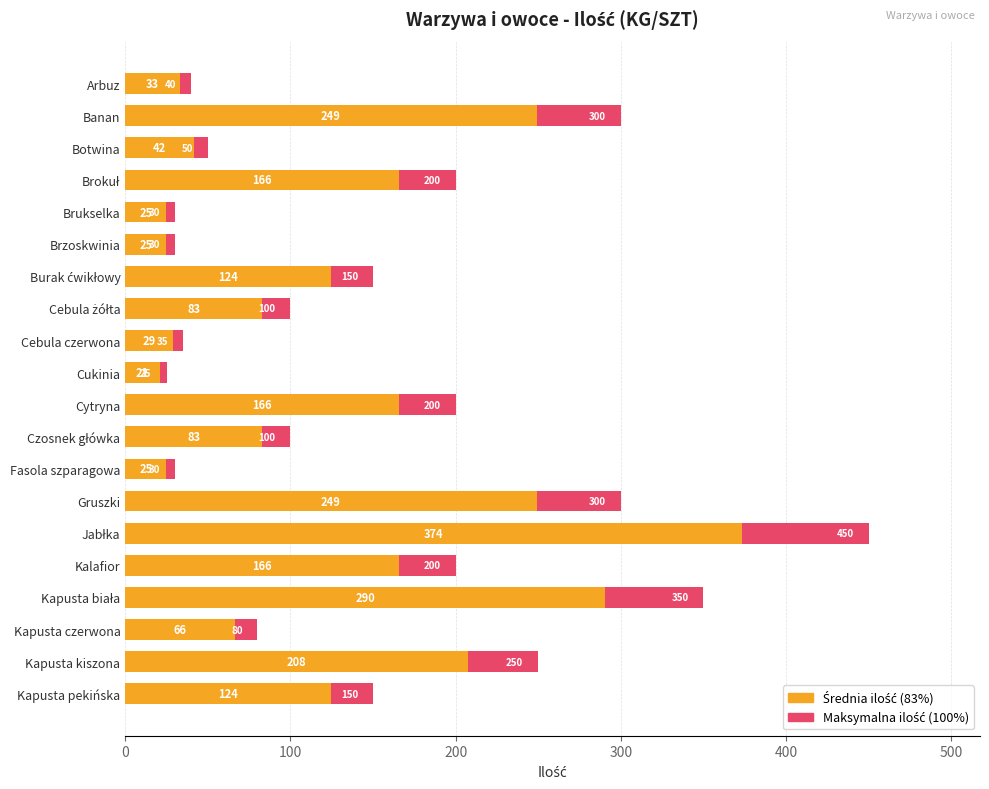

How many groups of bars are there?

20